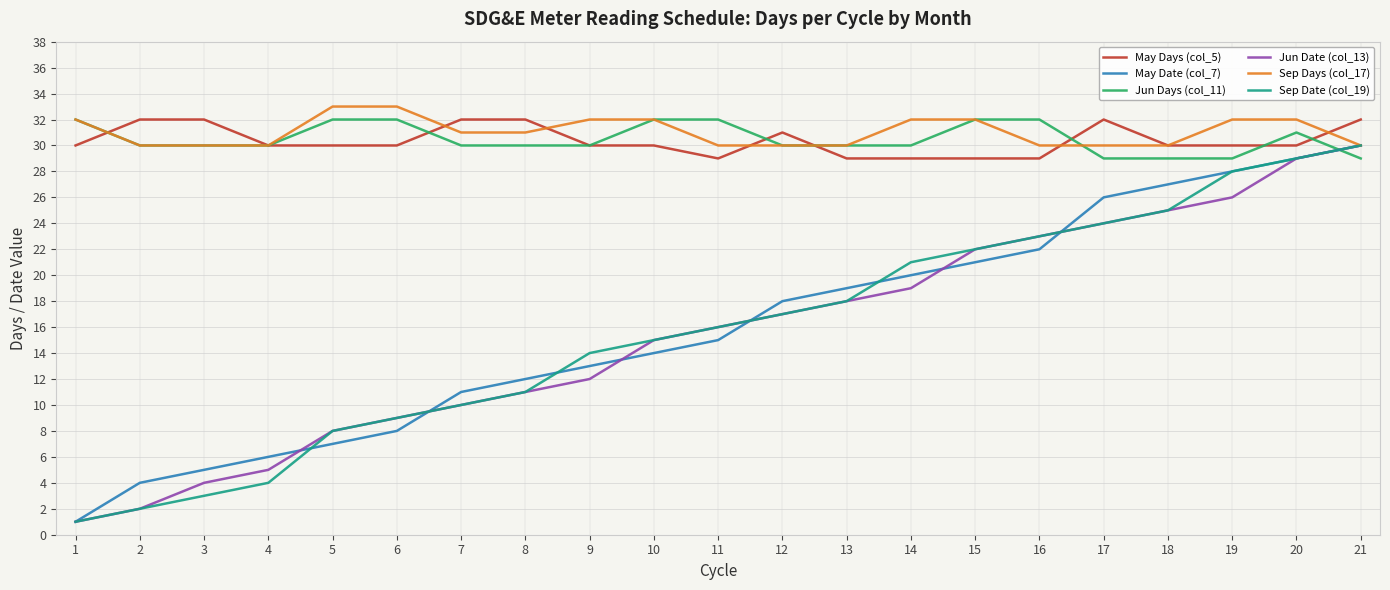

True or false: May Date (col_7) has more than 0 interior local peaks.

False